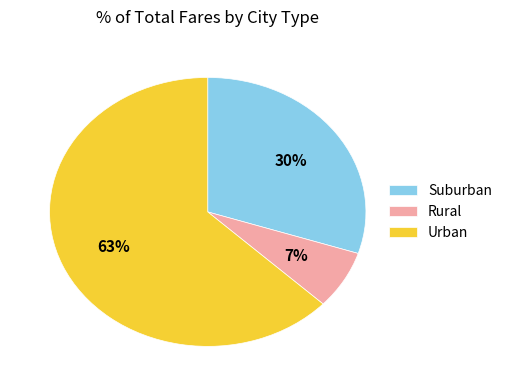

Between Urban and Rural, which is larger?

Urban